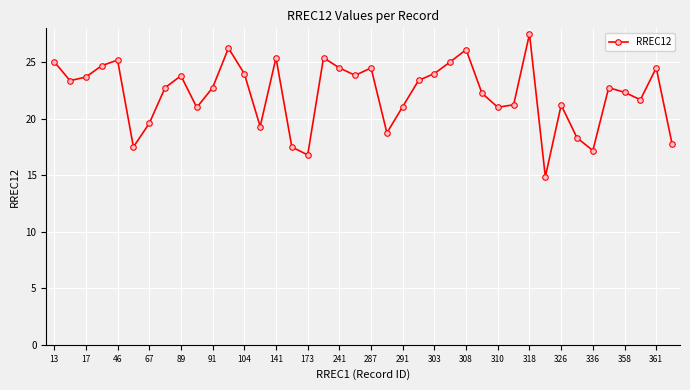

True or false: there are more than 0 points higher than both neighbors.

True